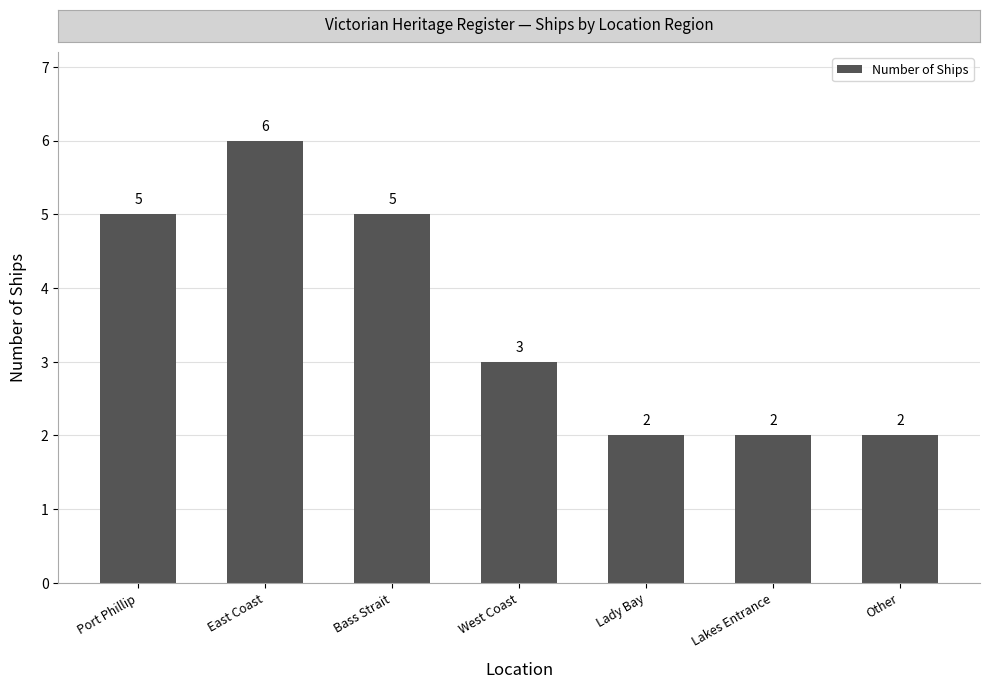

The value at Lakes Entrance is 2. True or false?

True